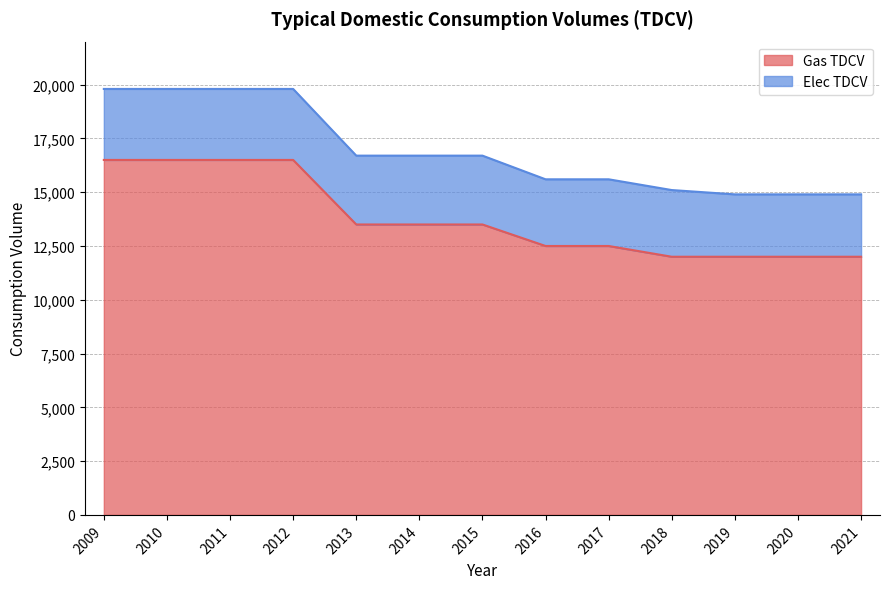

True or false: the data shows 24498 at 2011.

False